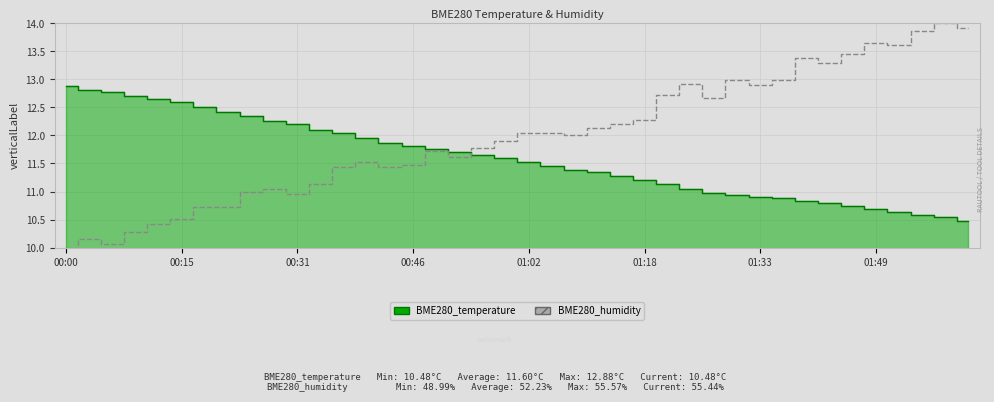

How many points are higher than both their immediate neighbors (excluding endpoints)?

11